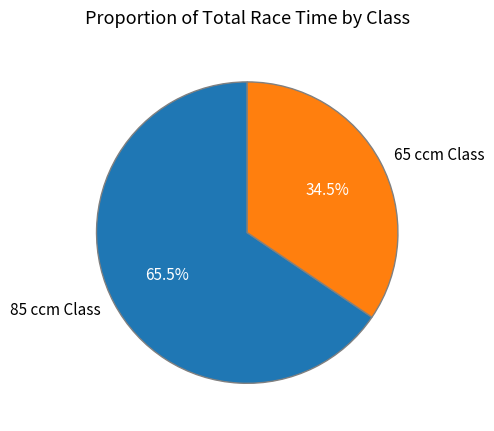

What portion of the pie excludes 65 ccm Class?

65.5%